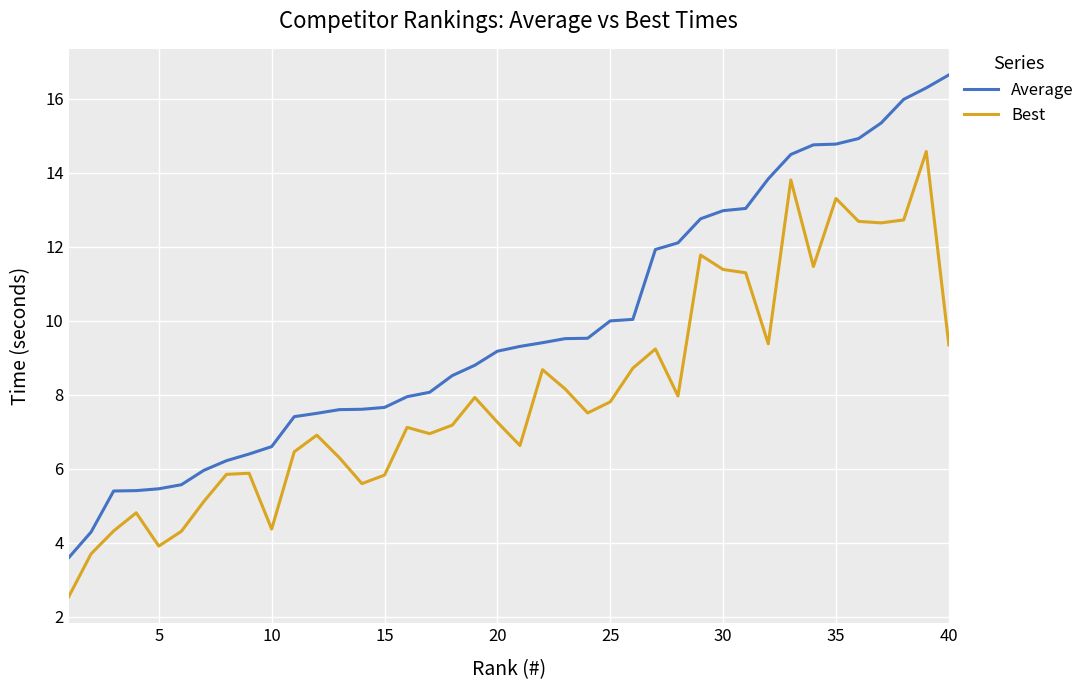

What is the lowest value of the Average series?

3.6